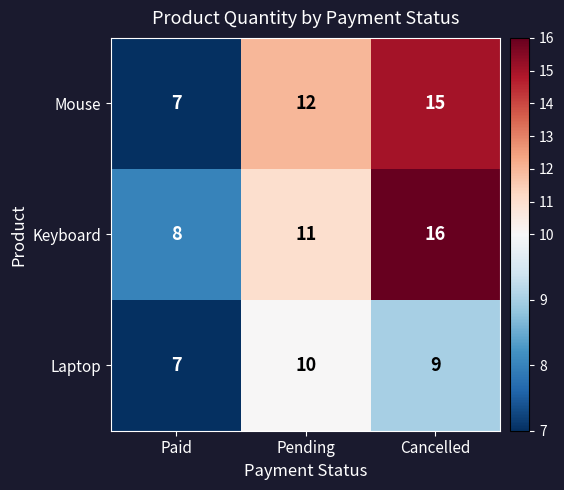

What is the difference between the maximum and second lowest values in the Mouse series?

3